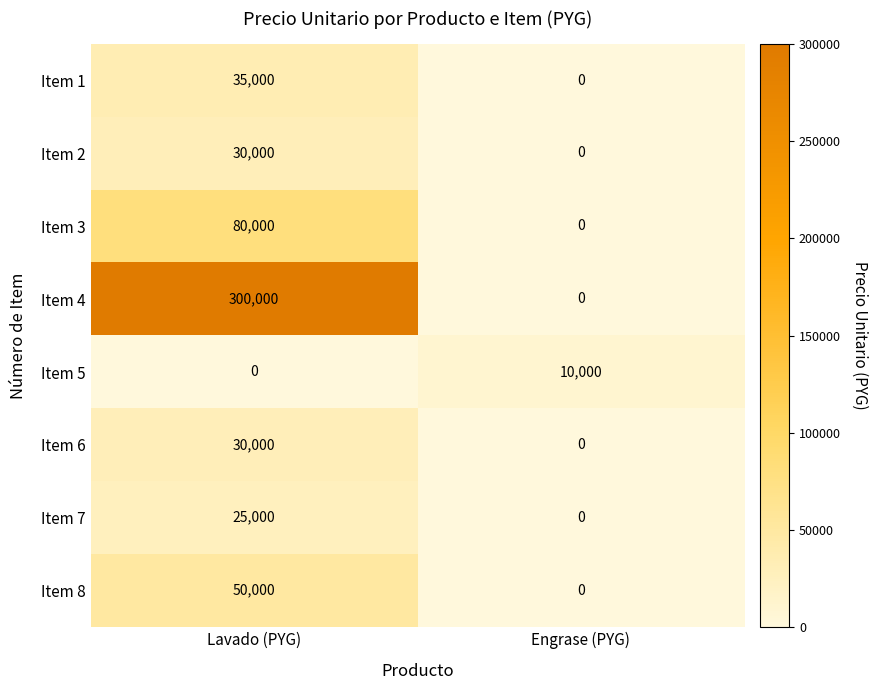

How many distinct data groups are displayed?

8